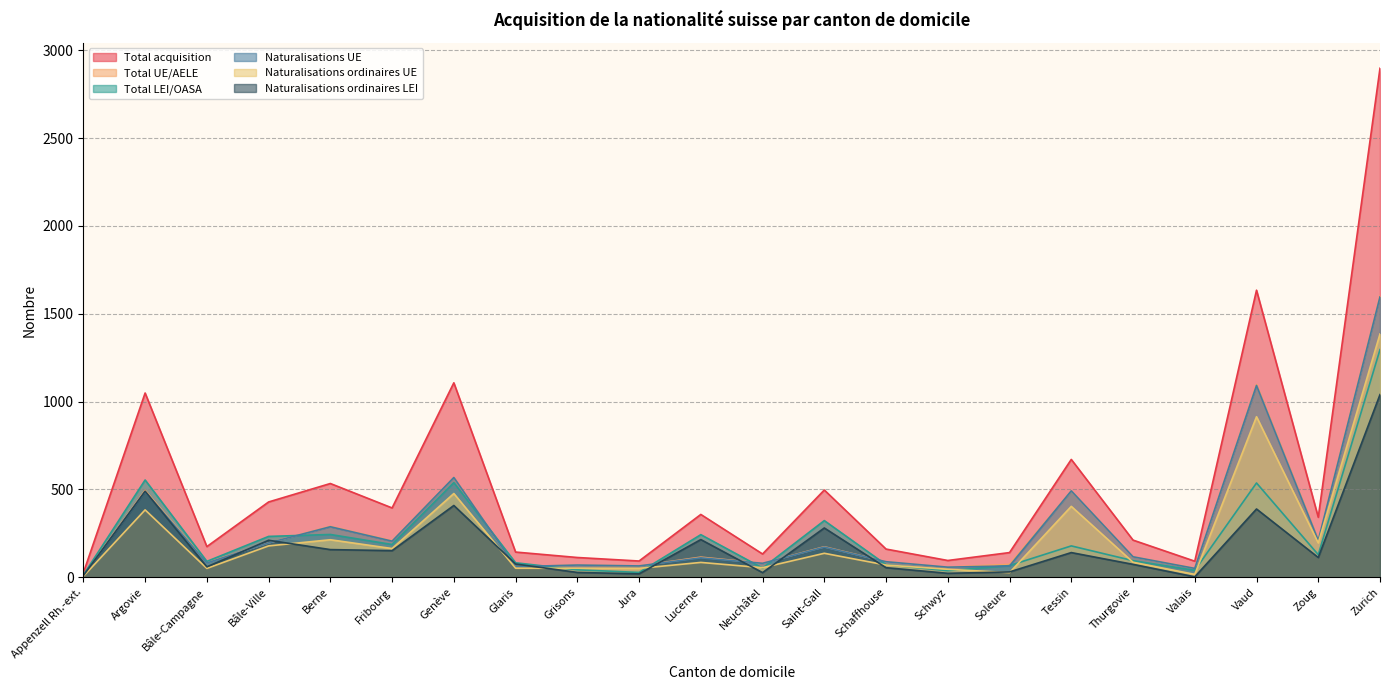

At which label does Naturalisations ordinaires LEI reach its peak?

Zurich